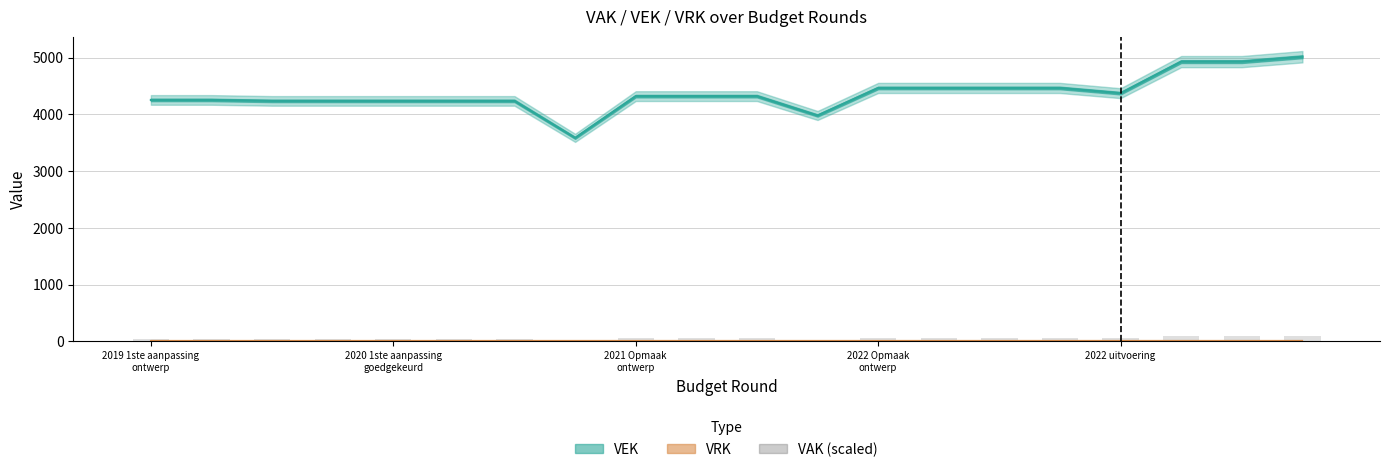

At which label is the value closest to 50?

2021 Opmaak ontwerp